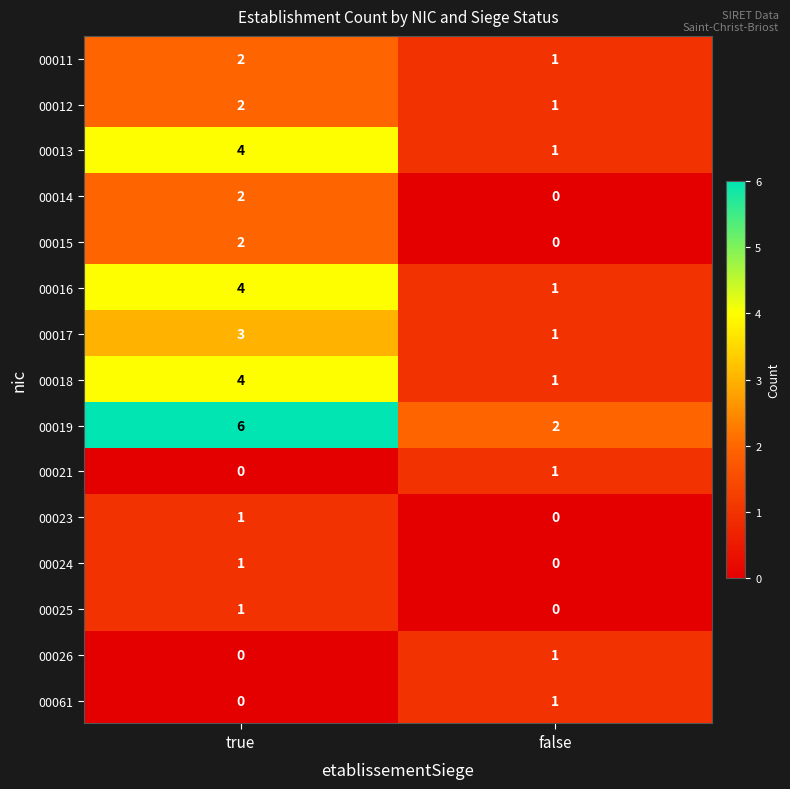

What is the sum of all 00017 values?

4